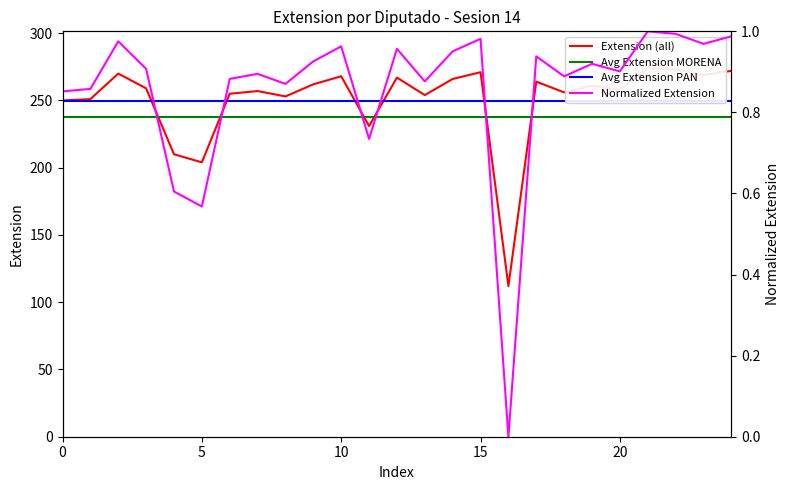

At which label does Extension (all) reach its minimum?

16